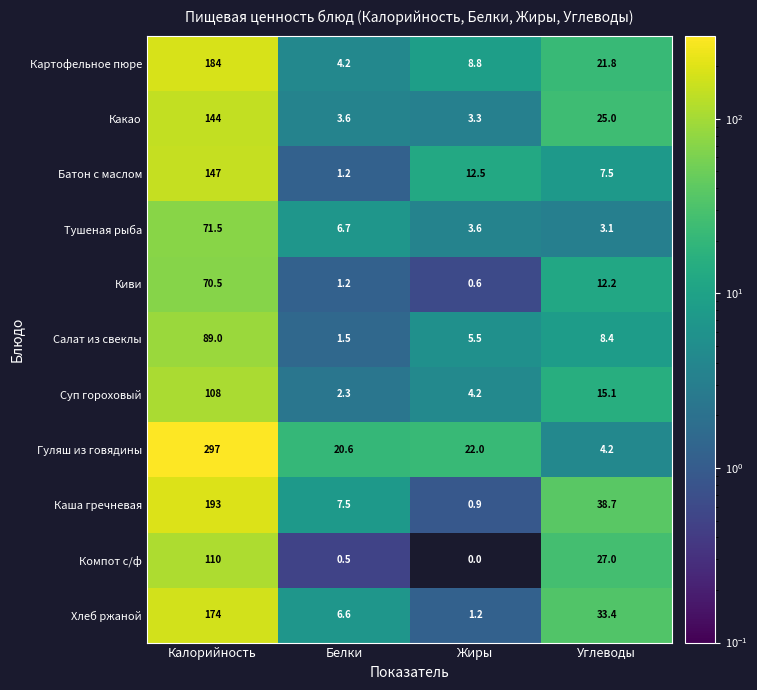

The Картофельное пюре series shows 8.8 at Жиры. True or false?

True